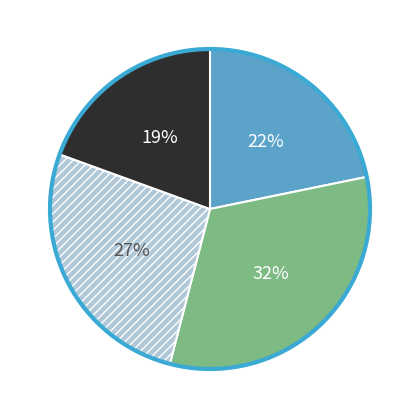

To the nearest percent, what is the difference between the largest and smallest slice percentages?

13%